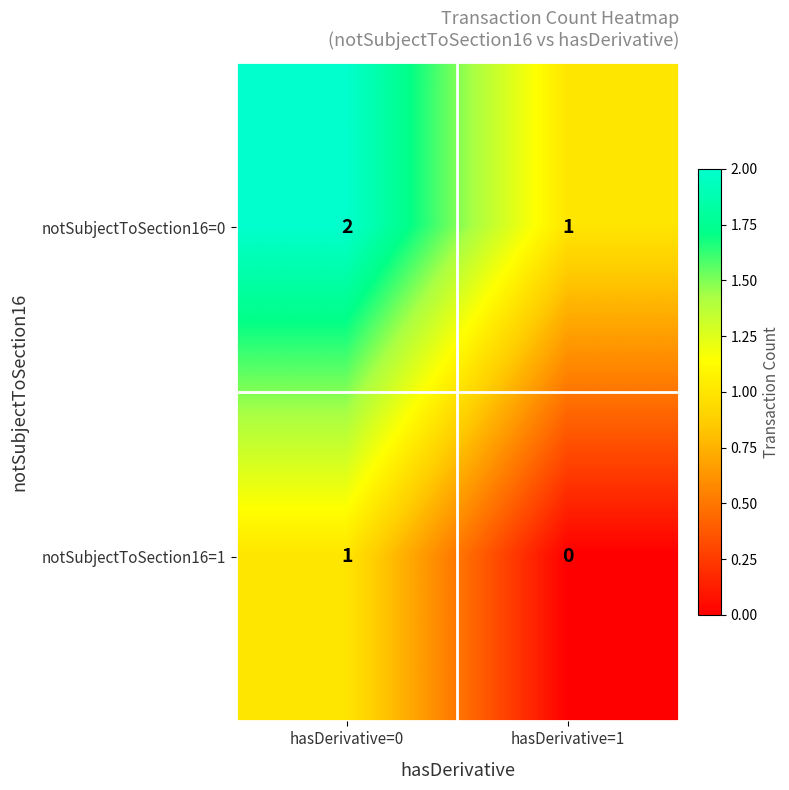

Which category has the lowest value across all series?

hasDerivative=1